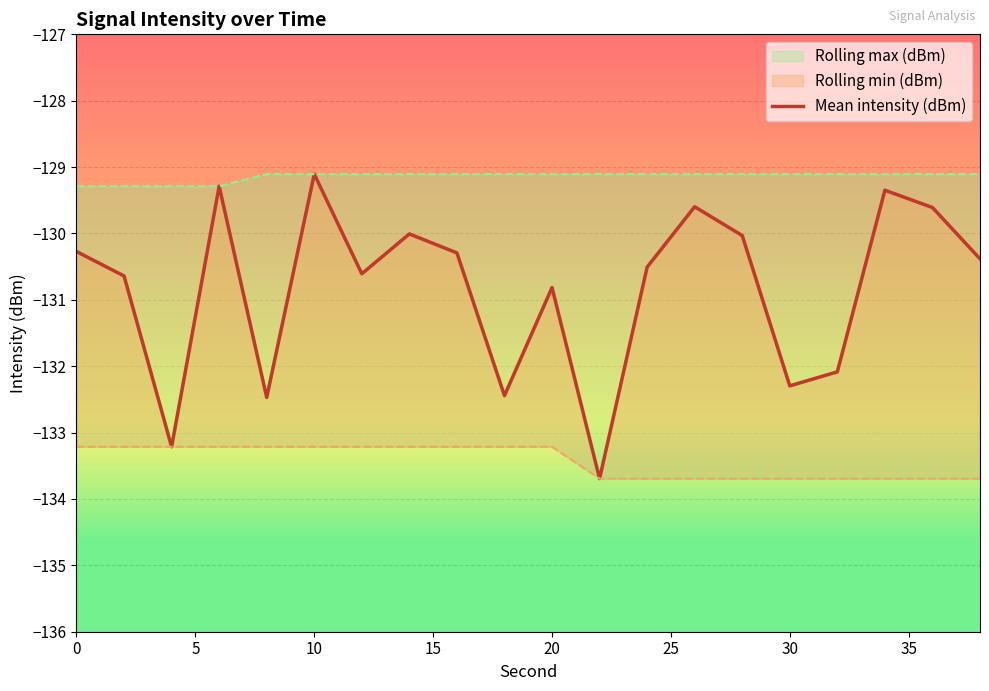

How many values are below -130?

15